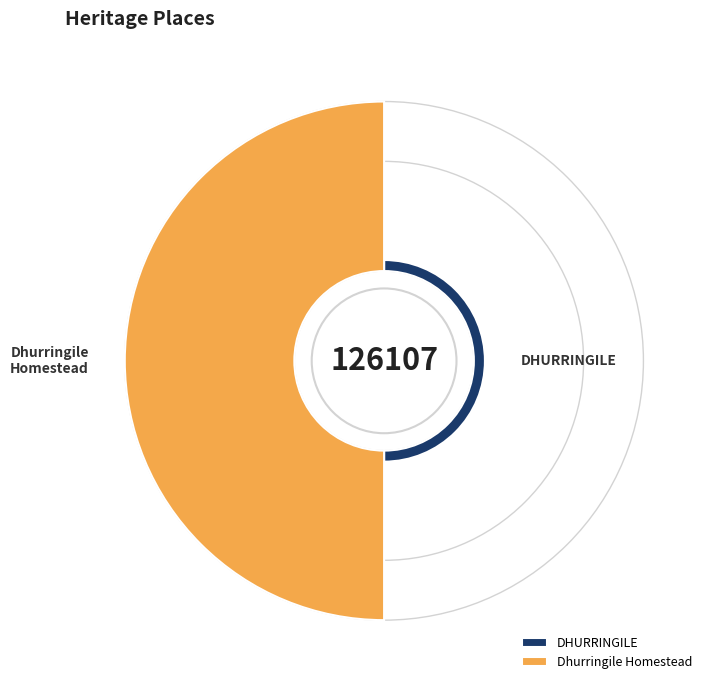

Is the sum of DHURRINGILE and Dhurringile Homestead greater than half?

Yes